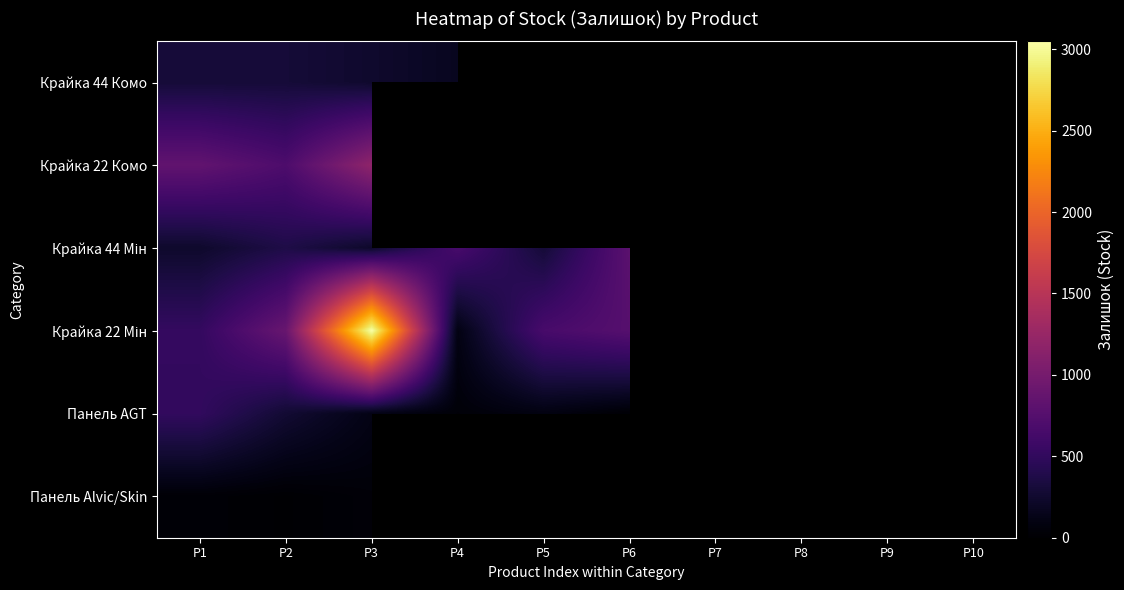

What is the smallest value displayed?

8.0